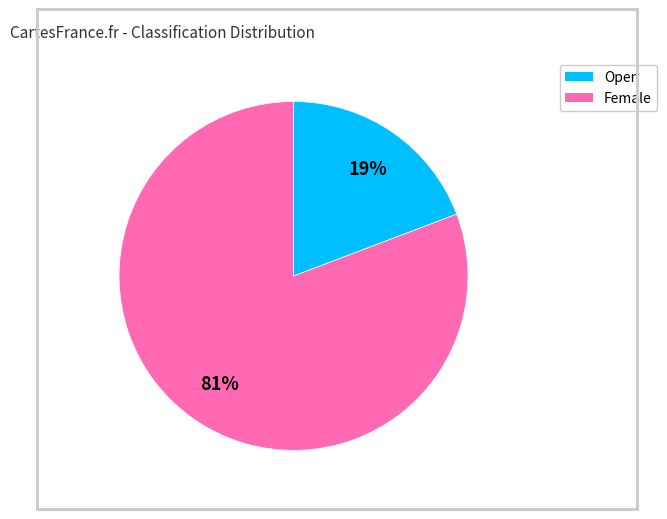

Does Female represent more than half of the total?

No